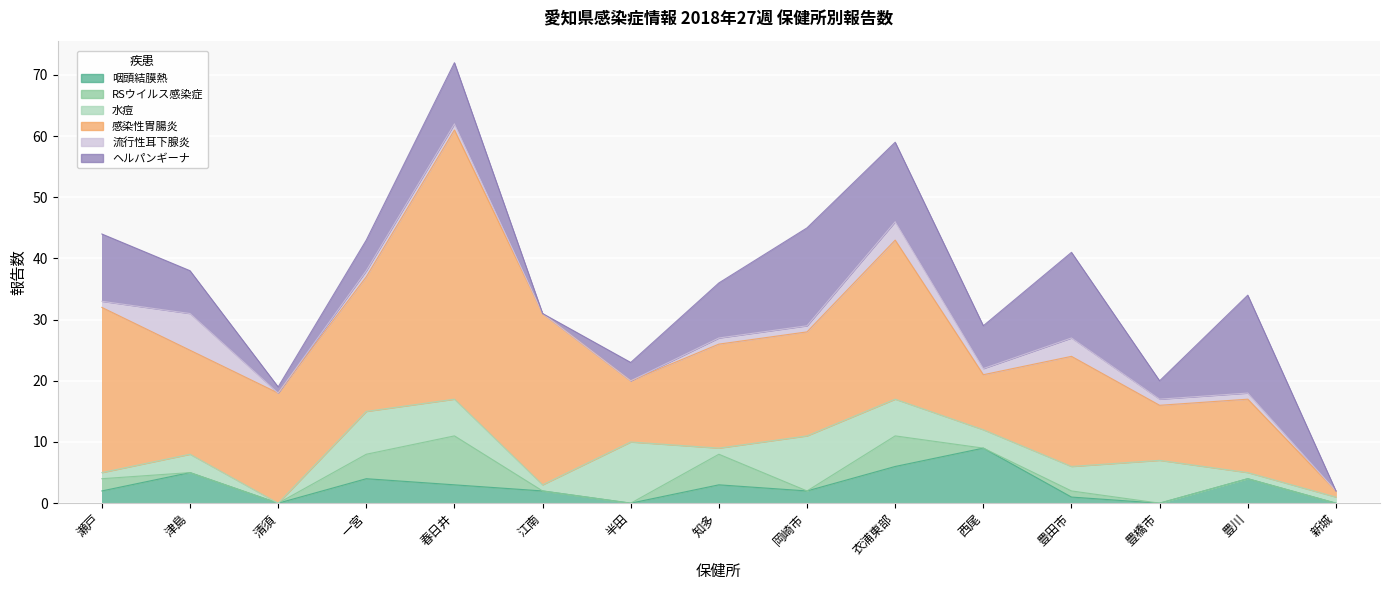

What is the difference between the highest and lowest values at 西尾?

9